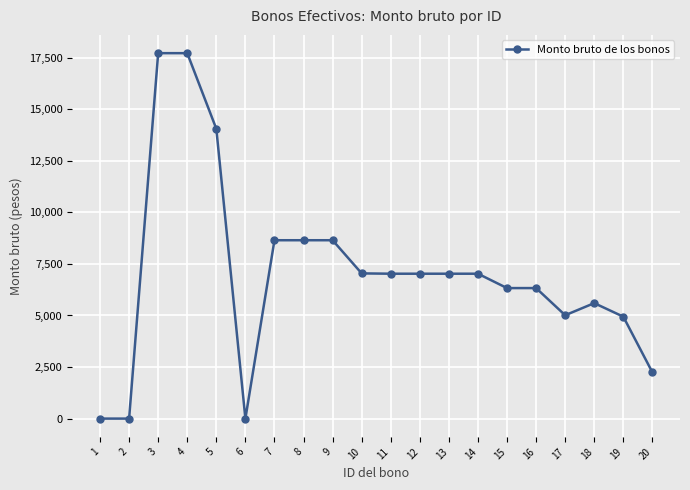

Does the chart have visible grid lines?

Yes